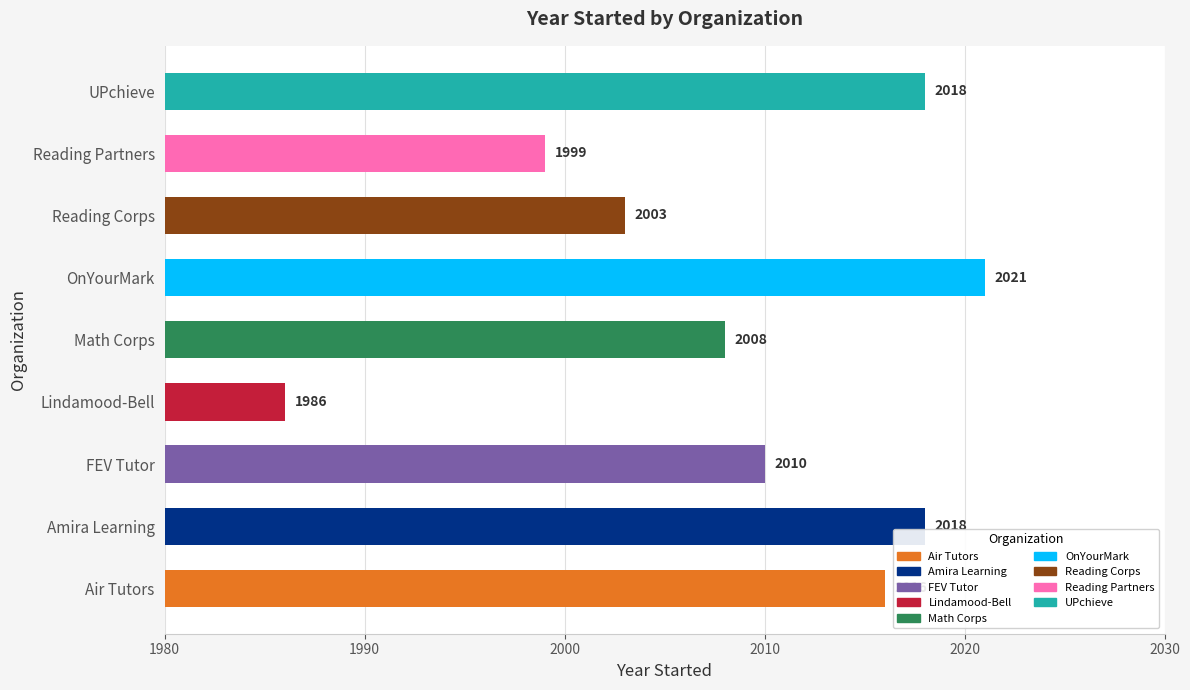

What is the average value?

2009